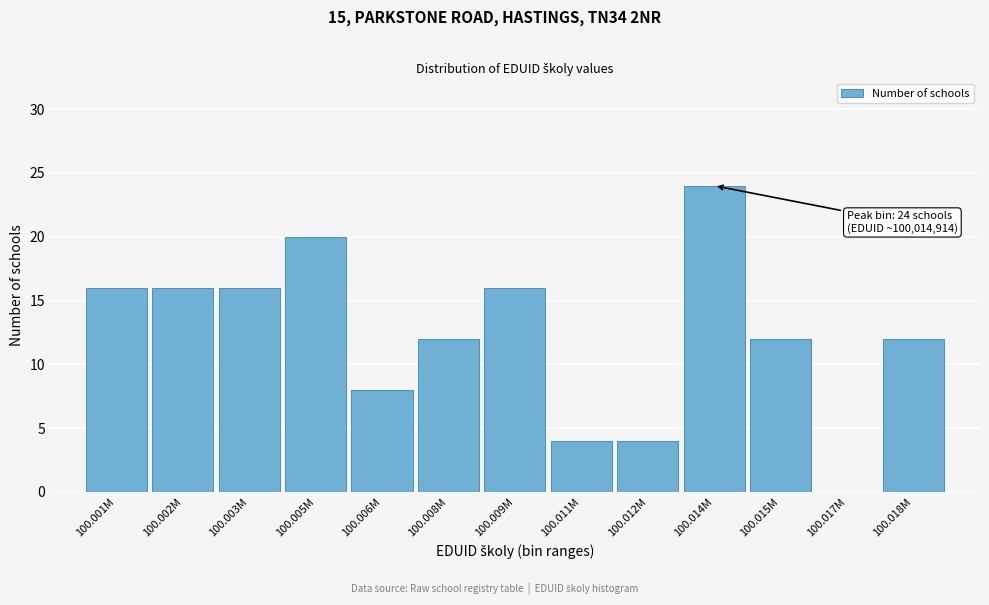

Reading left to right, transcribe all the data shown in this chart.

100.001M=16	100.002M=16	100.003M=16	100.005M=20	100.006M=8	100.008M=12	100.009M=16	100.011M=4	100.012M=4	100.014M=24	100.015M=12	100.017M=0	100.018M=12